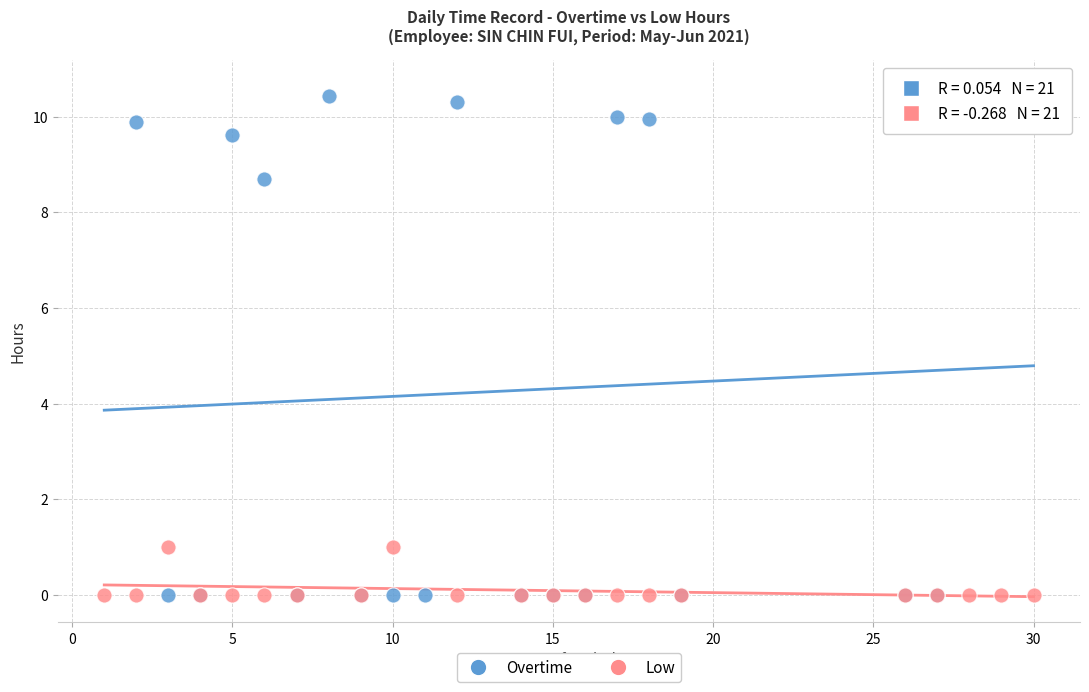

Which series contains the highest Y value?

Overtime